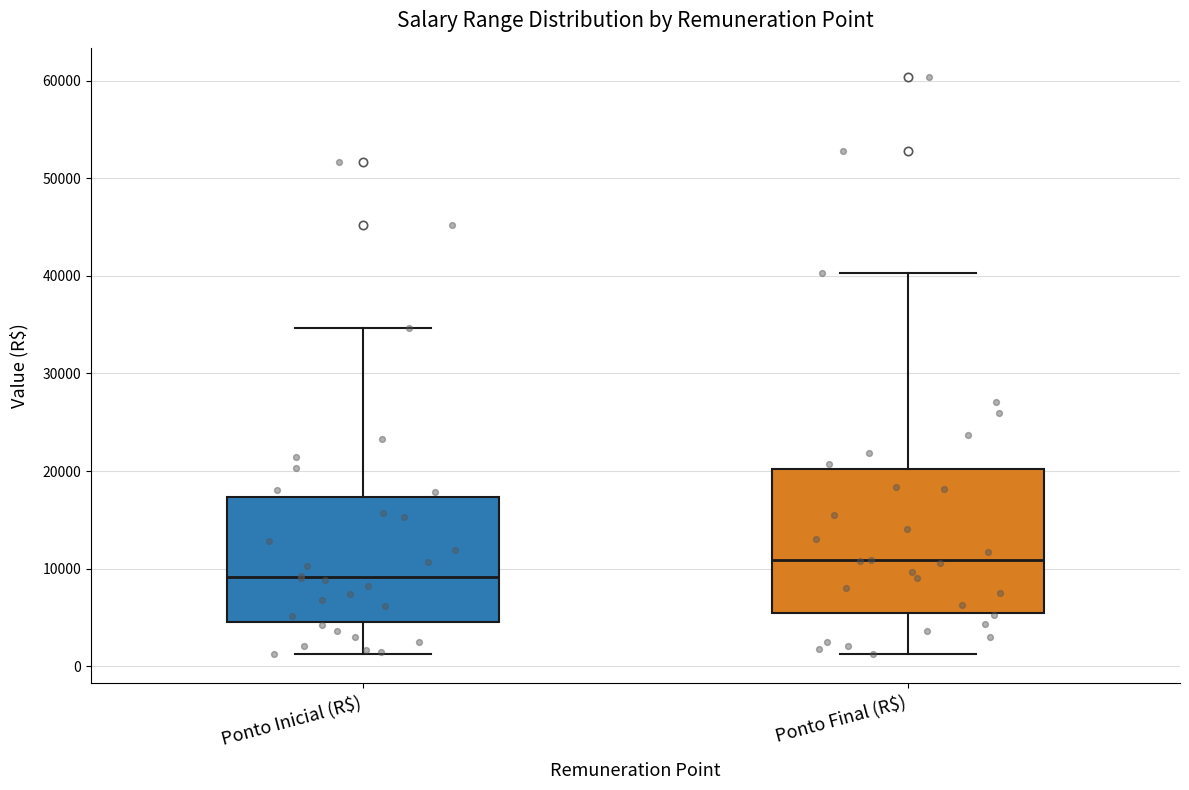

Which box's median line is the highest?

Ponto Final (R$)